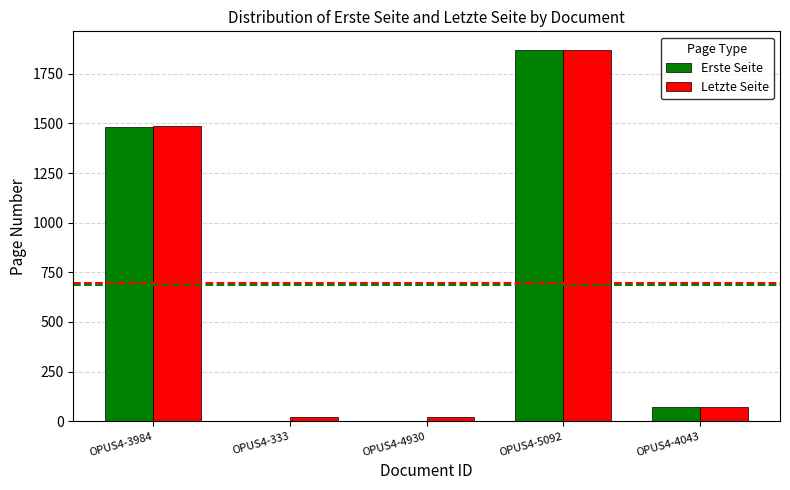

The value of Erste Seite at OPUS4-3984 is 1483. True or false?

True